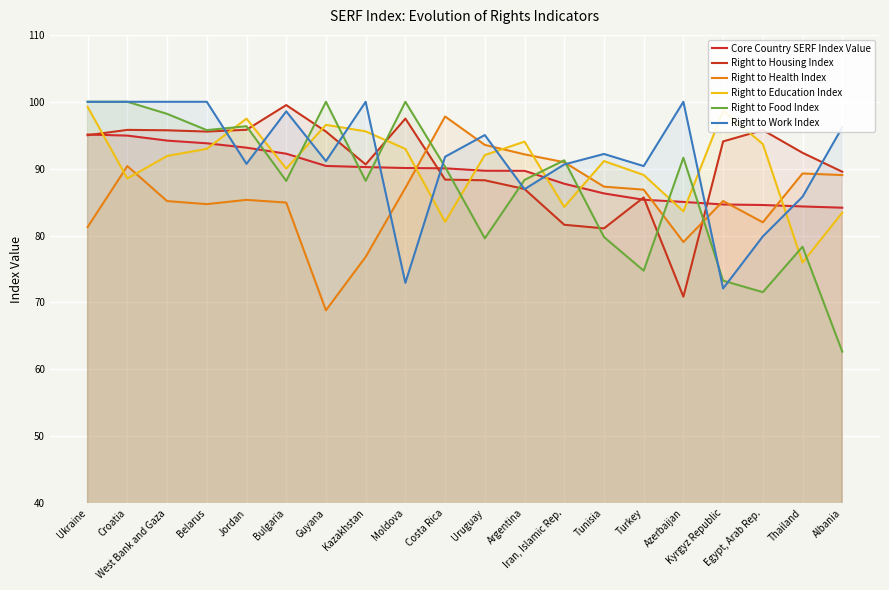

Is it true that Right to Work Index equals 49.8 at Egypt, Arab Rep.?

False